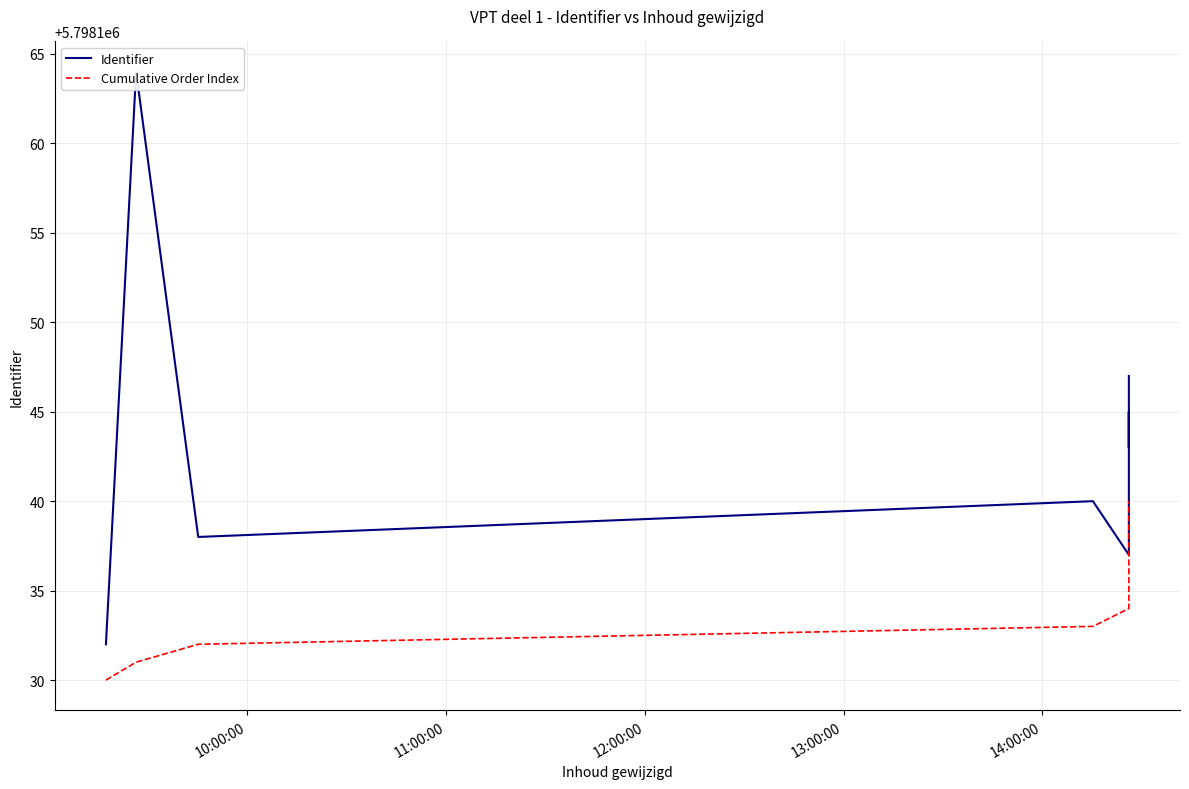

What is the value of the Identifier point at the 2nd from the left?

5798164